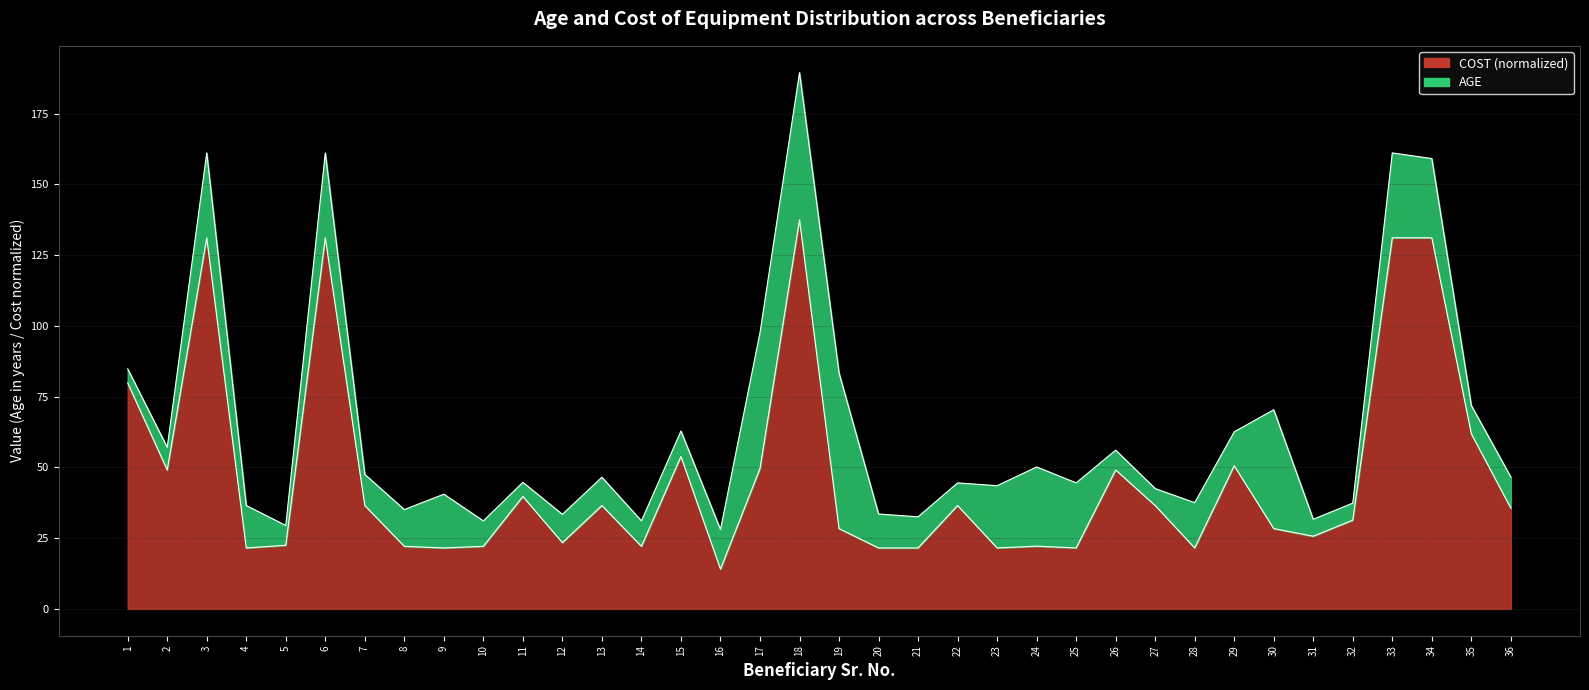

What value does the data have at 34?

131.1